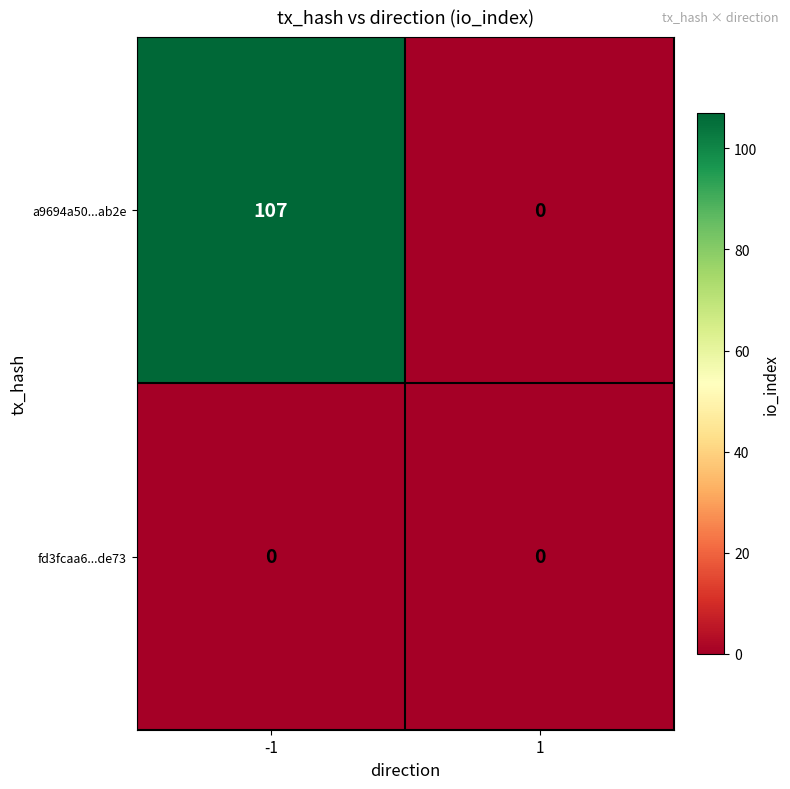

Reading left to right, transcribe all the data shown in this chart.

a9694a50...ab2e: -1=107	1=0
fd3fcaa6...de73: -1=0	1=0